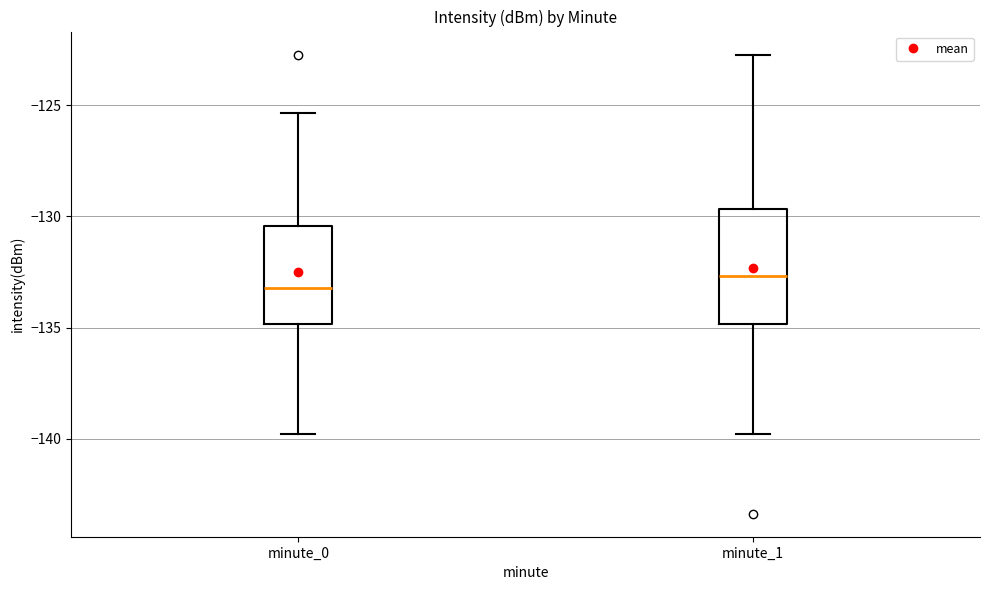

Reading left to right, transcribe this box plot: for each box, give where its median line is, the range the box spans, and where its two whiskers end, as read against the y-axis. The values are not printed on the chart, so give them approximately, as read against the axis.

minute_0: median -133.0, box -135.0 to -130.5, whiskers -140.0 to -125.5
minute_1: median -132.5, box -135.0 to -129.5, whiskers -140.0 to -122.5